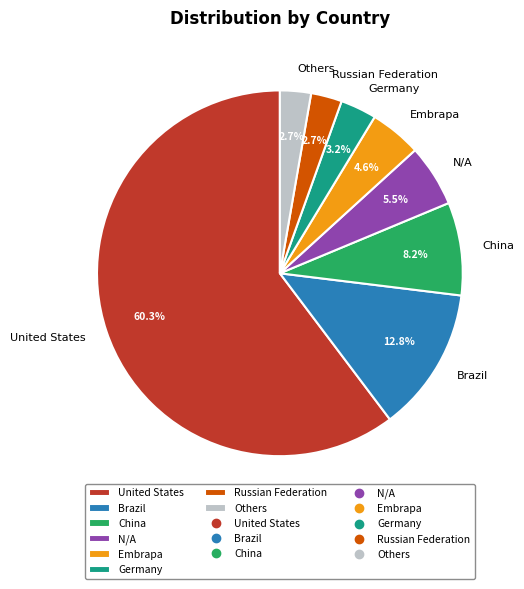

Does United States represent more than half of the total?

Yes